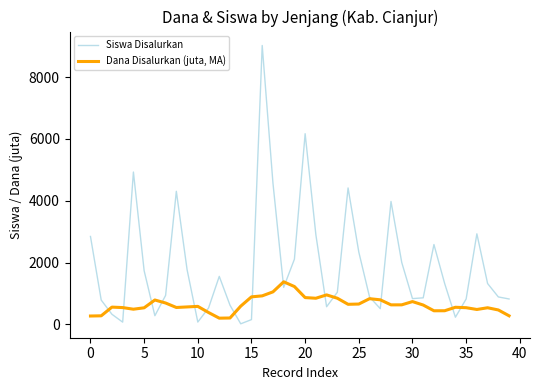

How many series are shown in this chart?

2